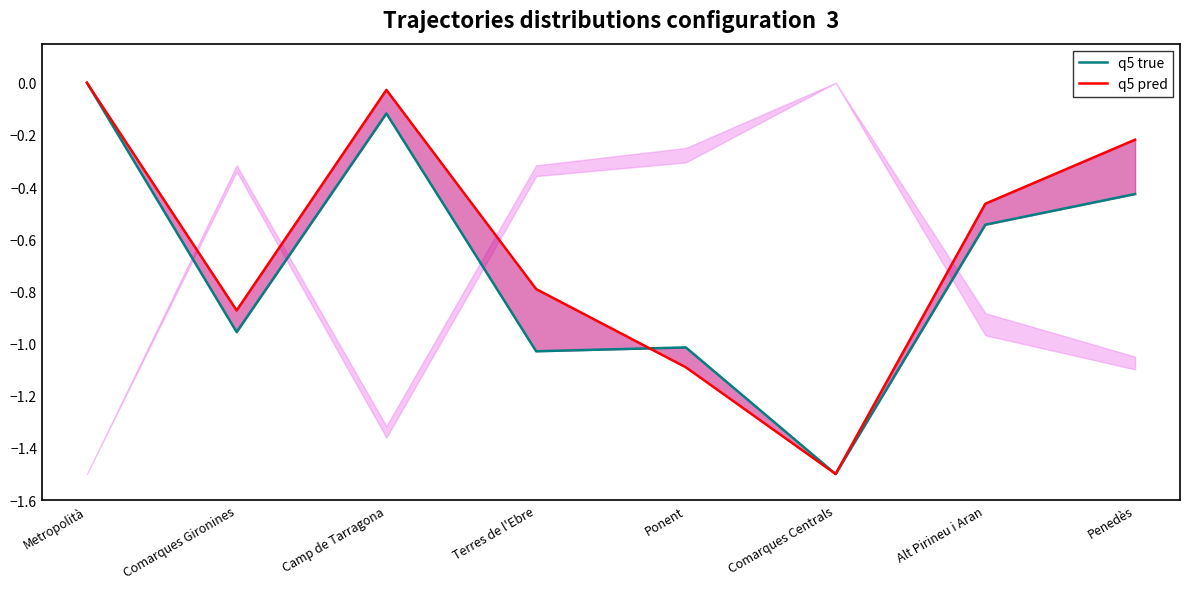

How many intersections are there between q5 pred and q5 true?

1